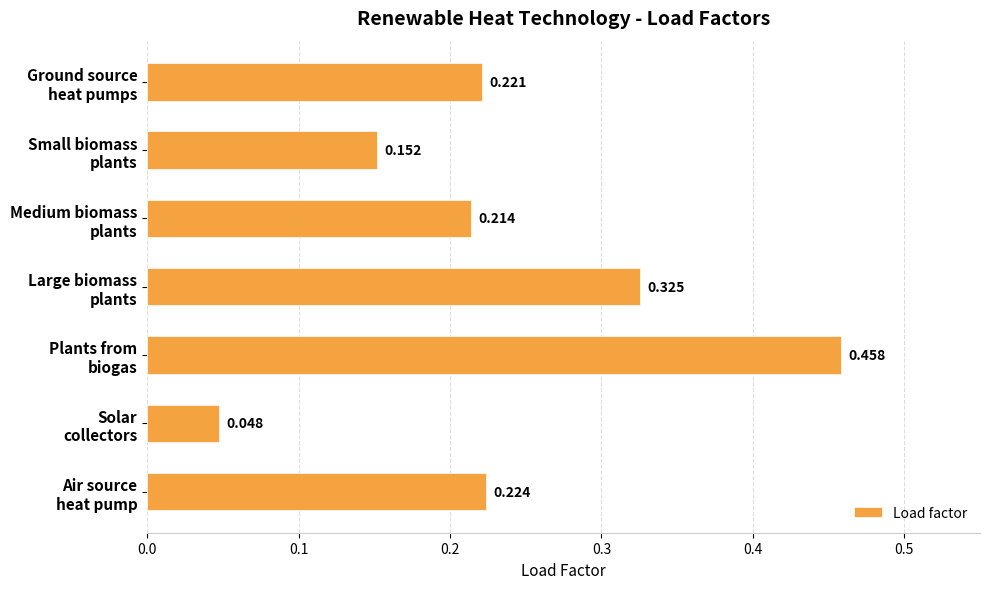

Does the chart contain stacked bars?

No